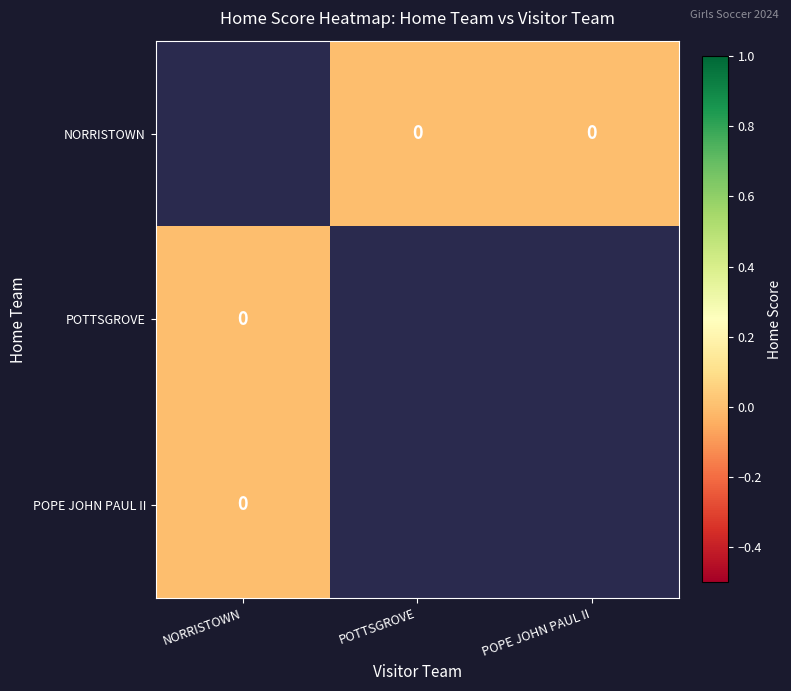

Rank the categories by POPE JOHN PAUL II value from lowest to highest.

NORRISTOWN, POTTSGROVE, POPE JOHN PAUL II